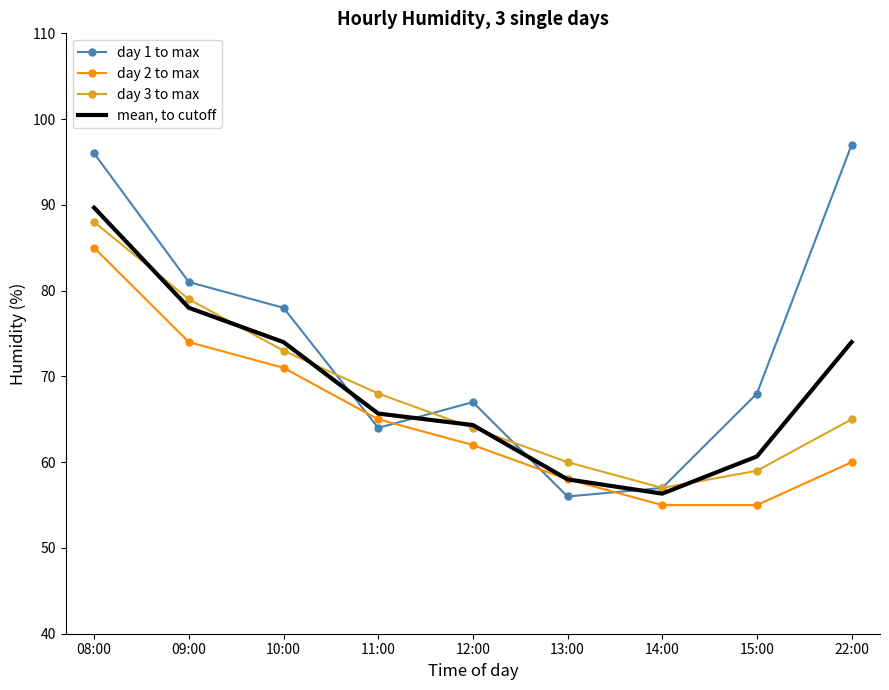

True or false: day 3 to max and day 2 to max intersect in this chart.

False